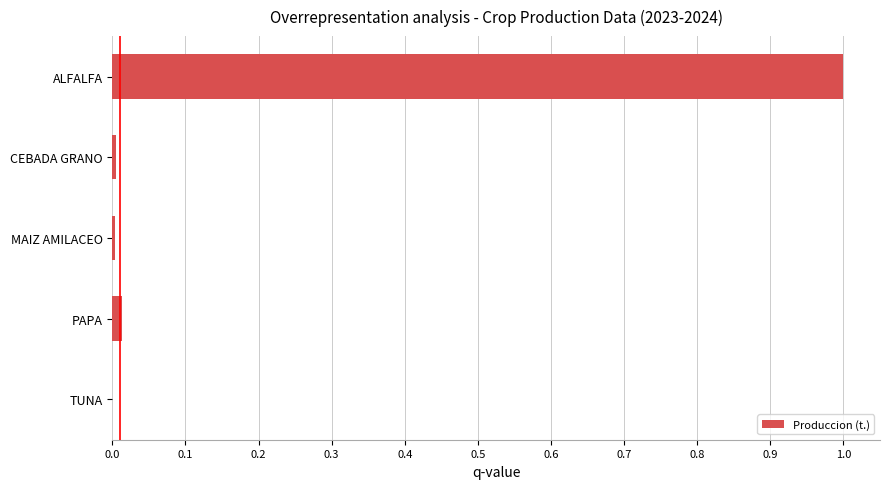

Which label corresponds to the largest value in the chart?

ALFALFA